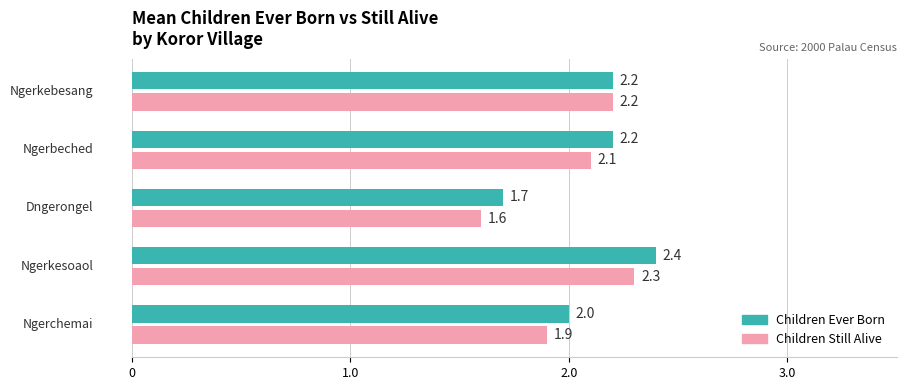

Rank the series by their maximum value, from highest to lowest.

Children Ever Born, Children Still Alive